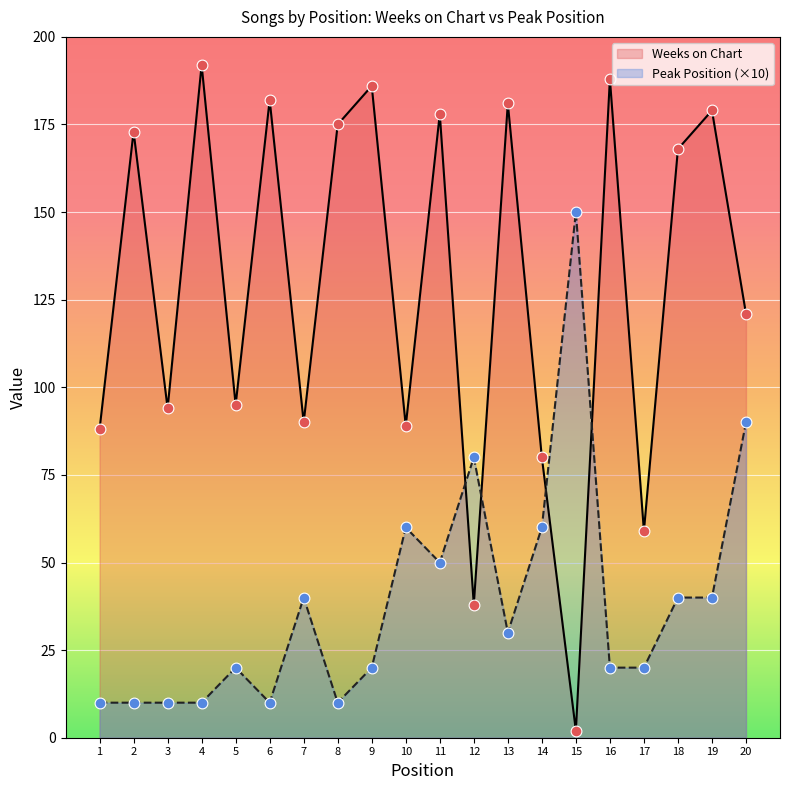

Which series has the largest Y range (max minus min)?

Weeks on Chart